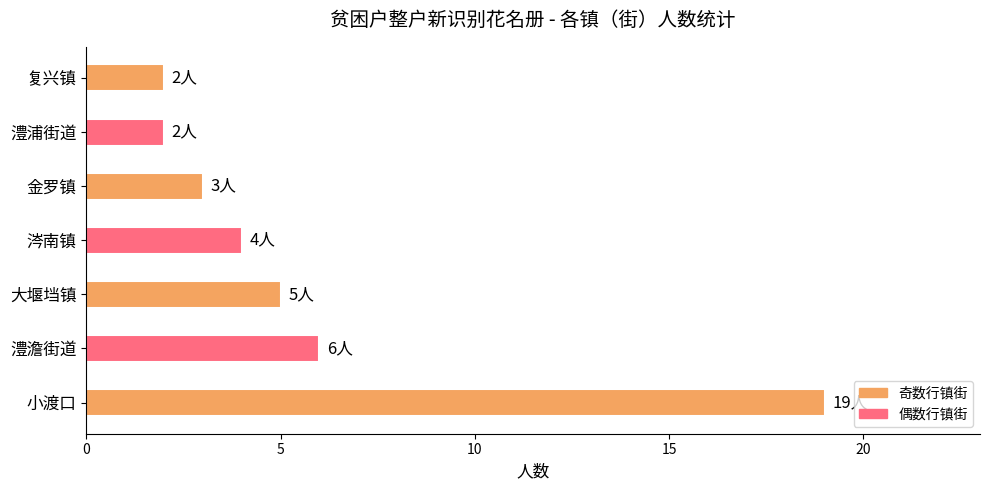

At which label is the value closest to 10?

澧澹街道